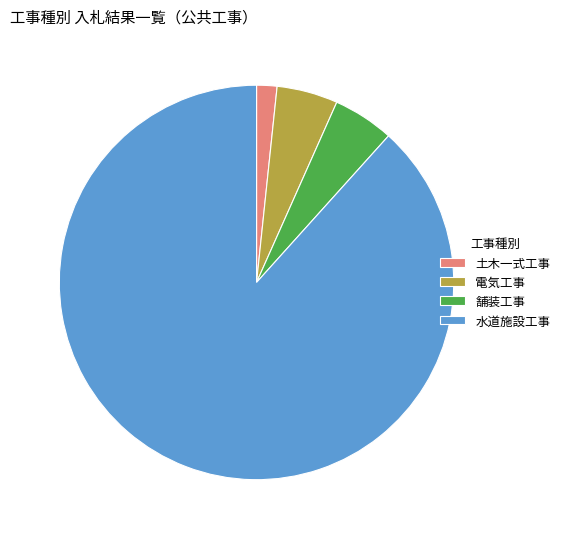

Does 水道施設工事 account for over 50% of the chart?

Yes